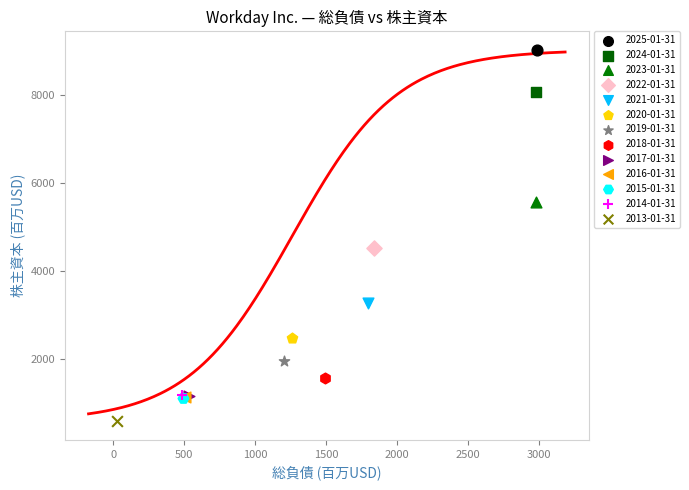

What are all the series names shown in the legend?

2025-01-31, 2024-01-31, 2023-01-31, 2022-01-31, 2021-01-31, 2020-01-31, 2019-01-31, 2018-01-31, 2017-01-31, 2016-01-31, 2015-01-31, 2014-01-31, 2013-01-31